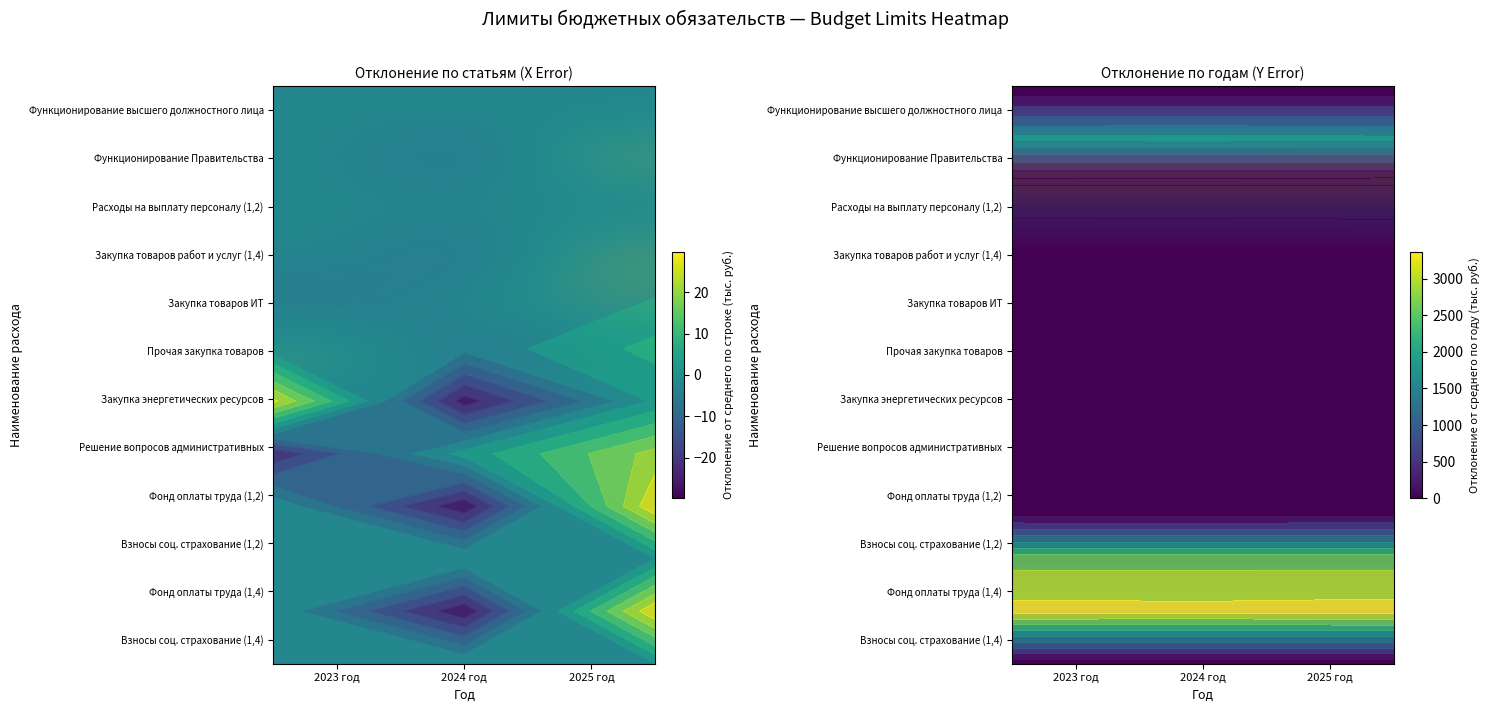

Which category has the lowest value across all series?

2025 год